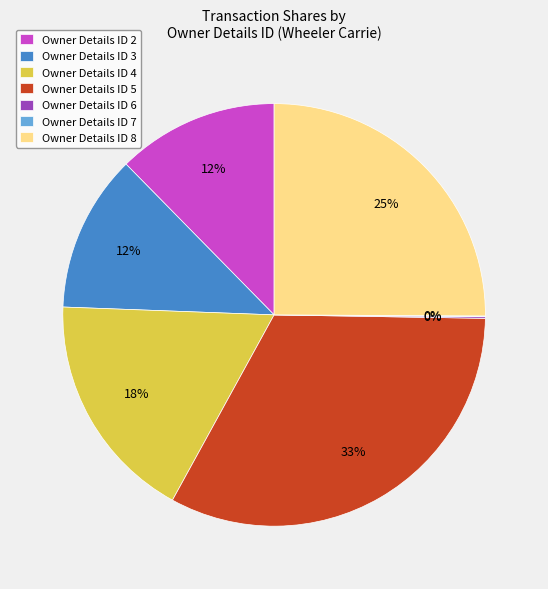

Which slice is the largest?

Owner Details ID 5